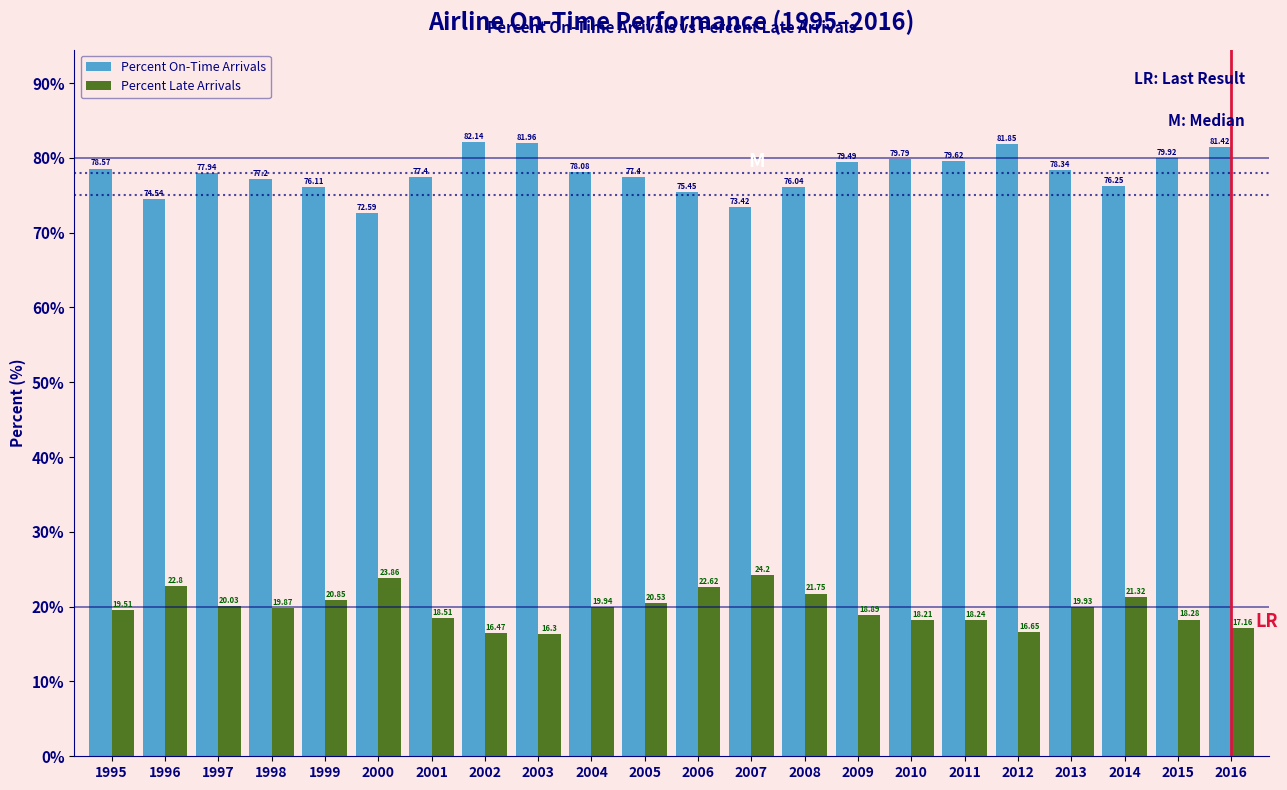

Rank the series at 2006 from highest to lowest value.

Percent On-Time Arrivals, Percent Late Arrivals